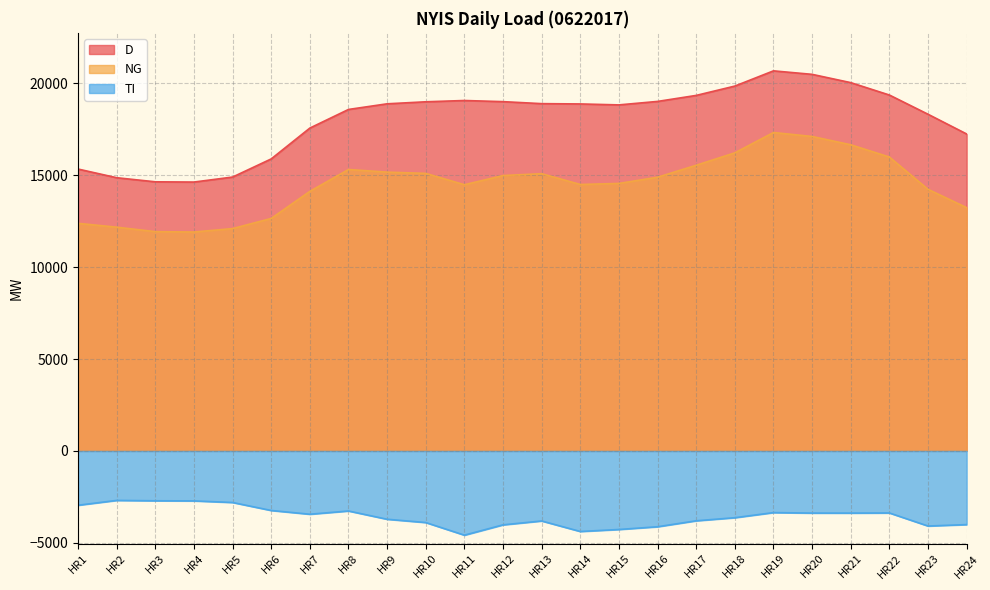

What is the total value across all series at HR22?

31982